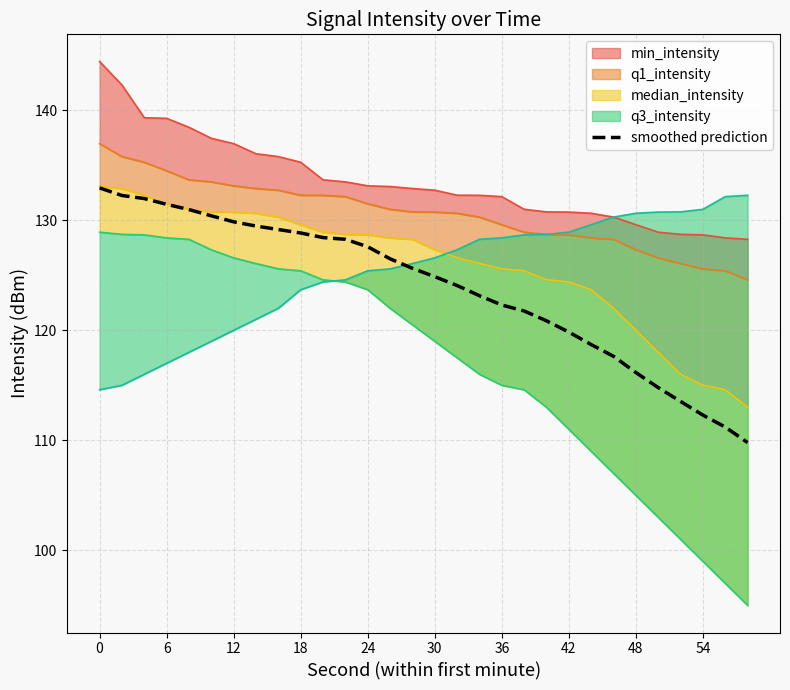

Reading left to right, extract all data points from this chart.

132.9	132.3	132.0	131.4	131.0	130.4	129.9	129.5	129.2	128.8	128.4	128.3	127.6	126.5	125.6	124.9	124.1	123.1	122.3	121.8	120.9	119.8	118.7	117.6	116.2	114.8	113.5	112.3	111.2	109.8